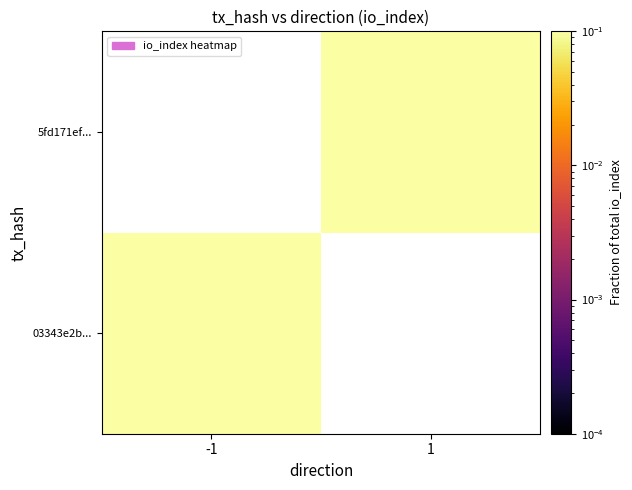

At how many categories does at least one series exceed 0?

2